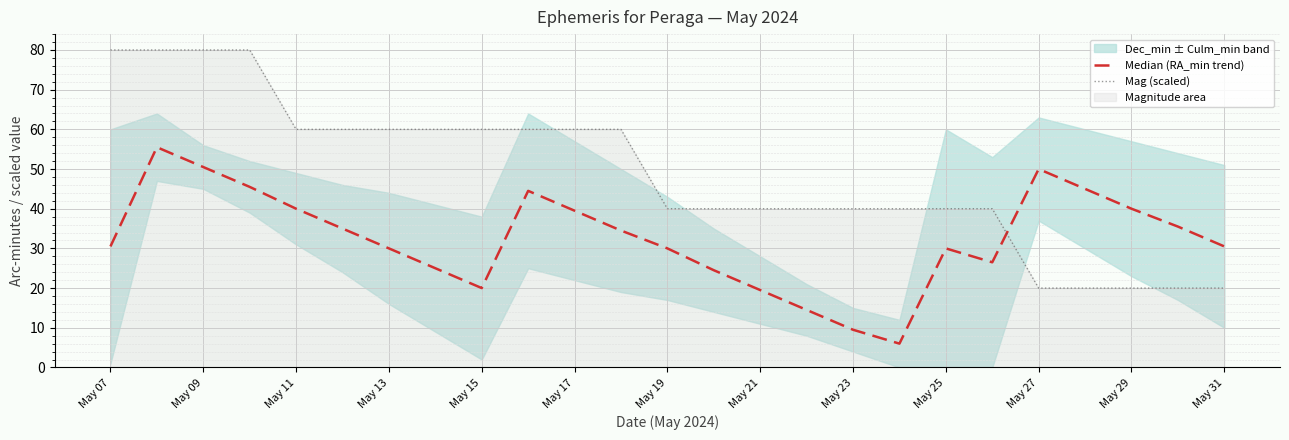

The value of Mag (scaled) at May 27 is 20.0. True or false?

True